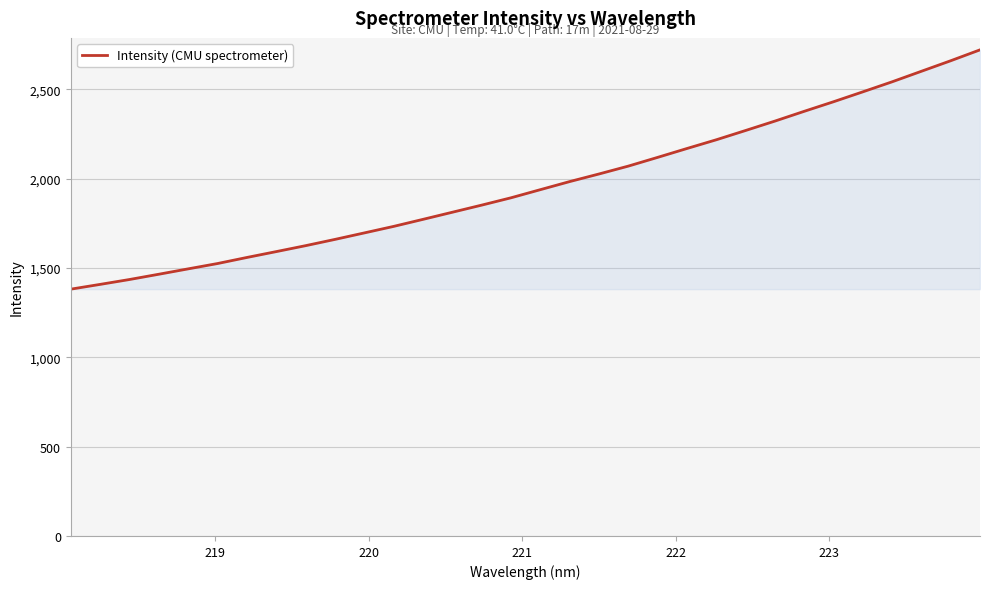

What is the maximum value shown in the chart?

2721.6